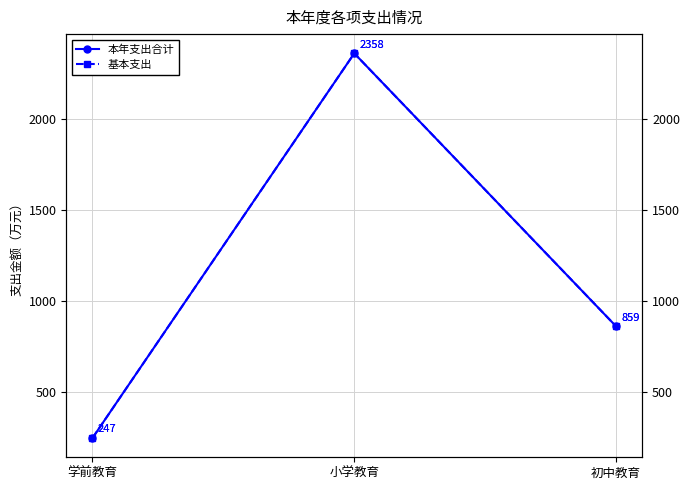

At which label does 本年支出合计 first exceed 859?

小学教育